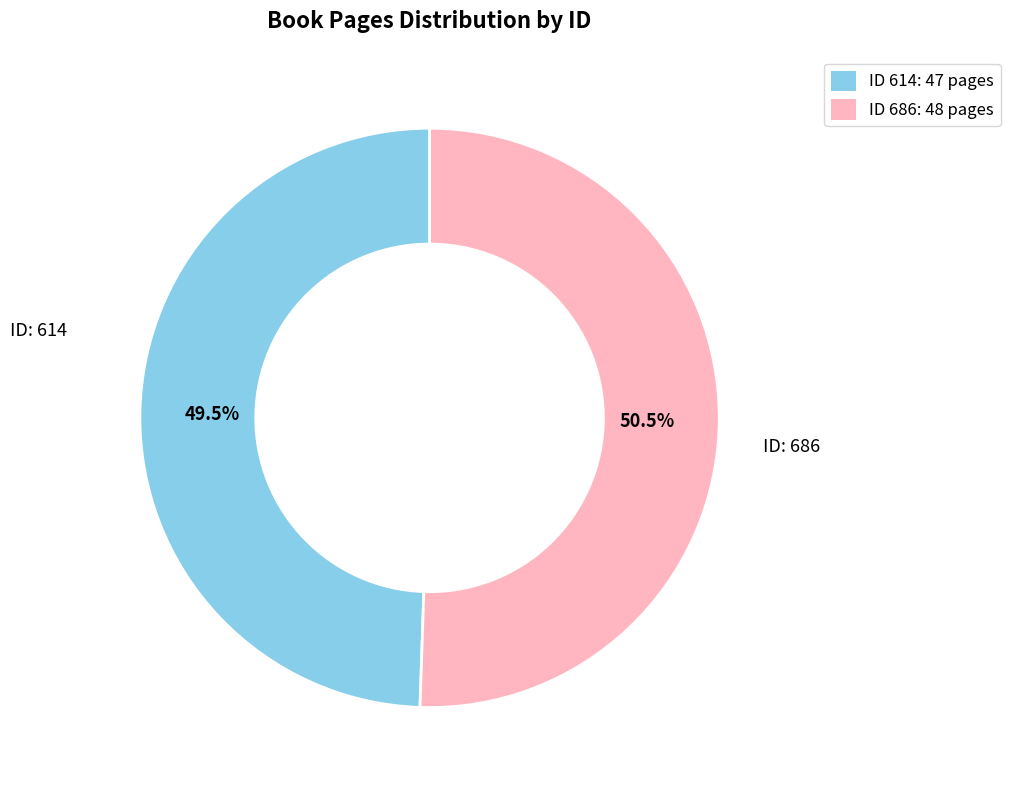

Is there any slice that represents more than half of the pie?

Yes